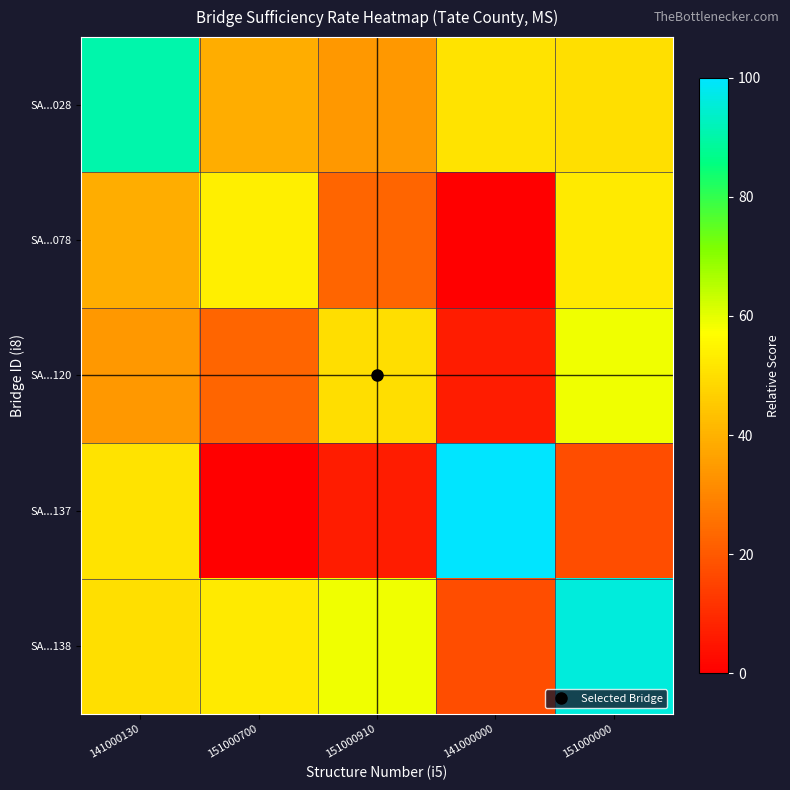

What is the difference between the highest and lowest values at 141000130?

56.2